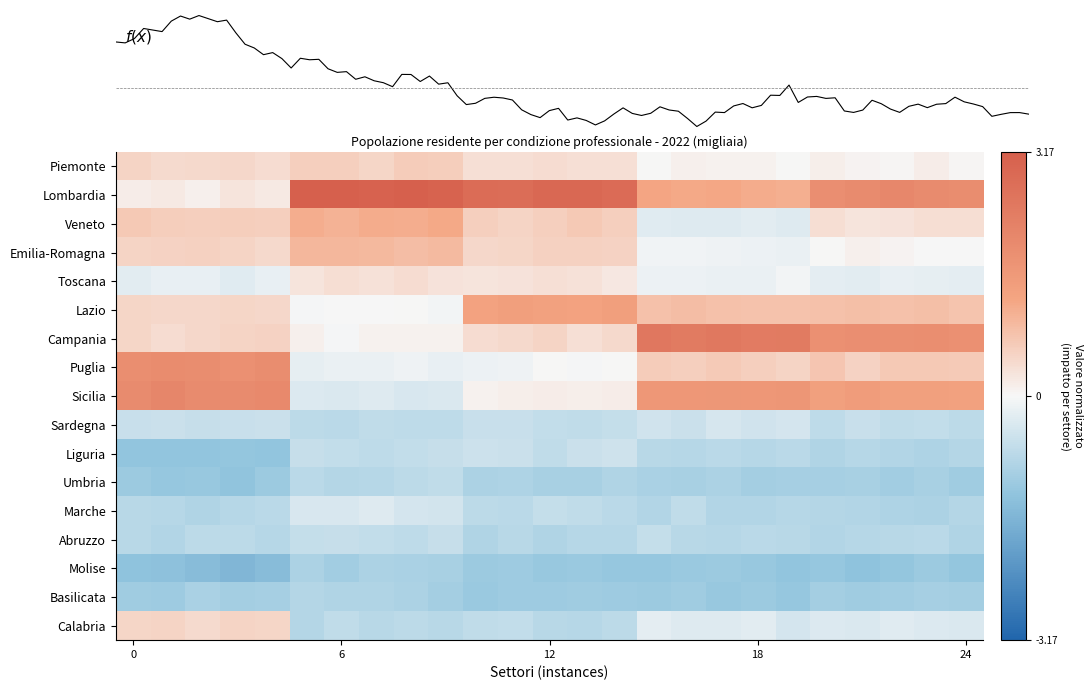

What is the difference between the maximum and minimum values in the Marche series?

0.6